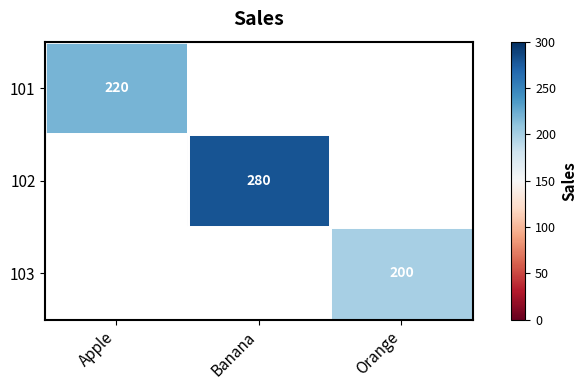

The value of 102 at Banana is 106.0. True or false?

False